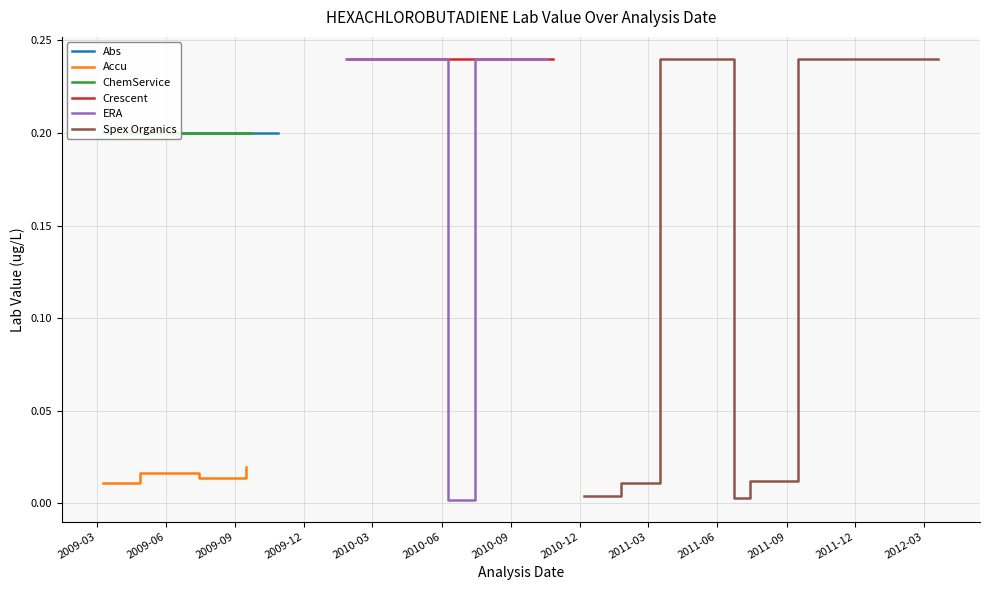

True or false: Abs and ChemService intersect in this chart.

False